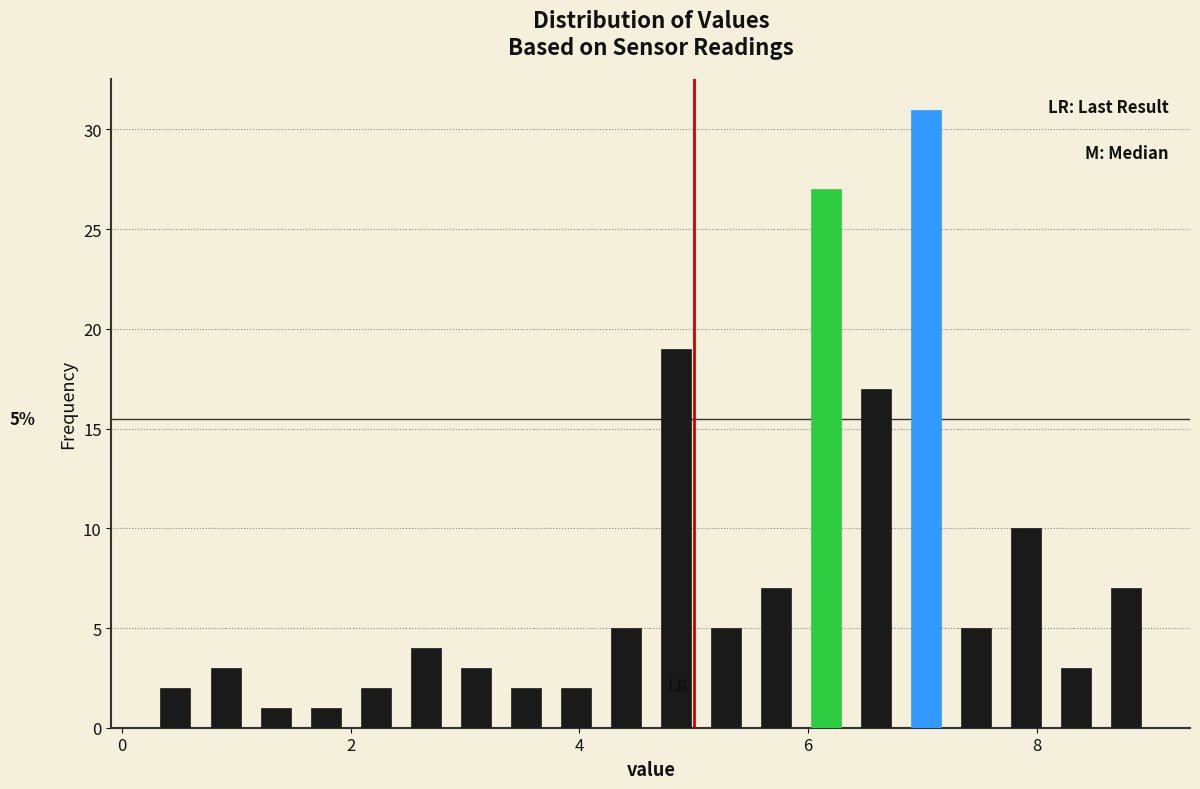

Read against the x-axis, roughly where is the centre of the tallest bar?

7.0